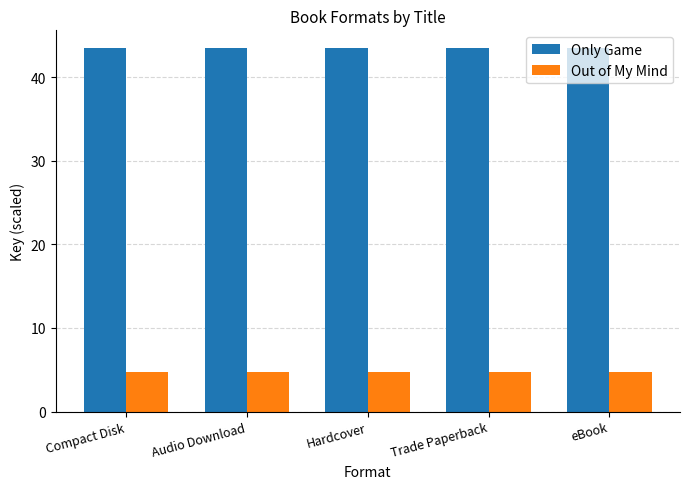

Is it true that Only Game equals 43.4 at eBook?

True